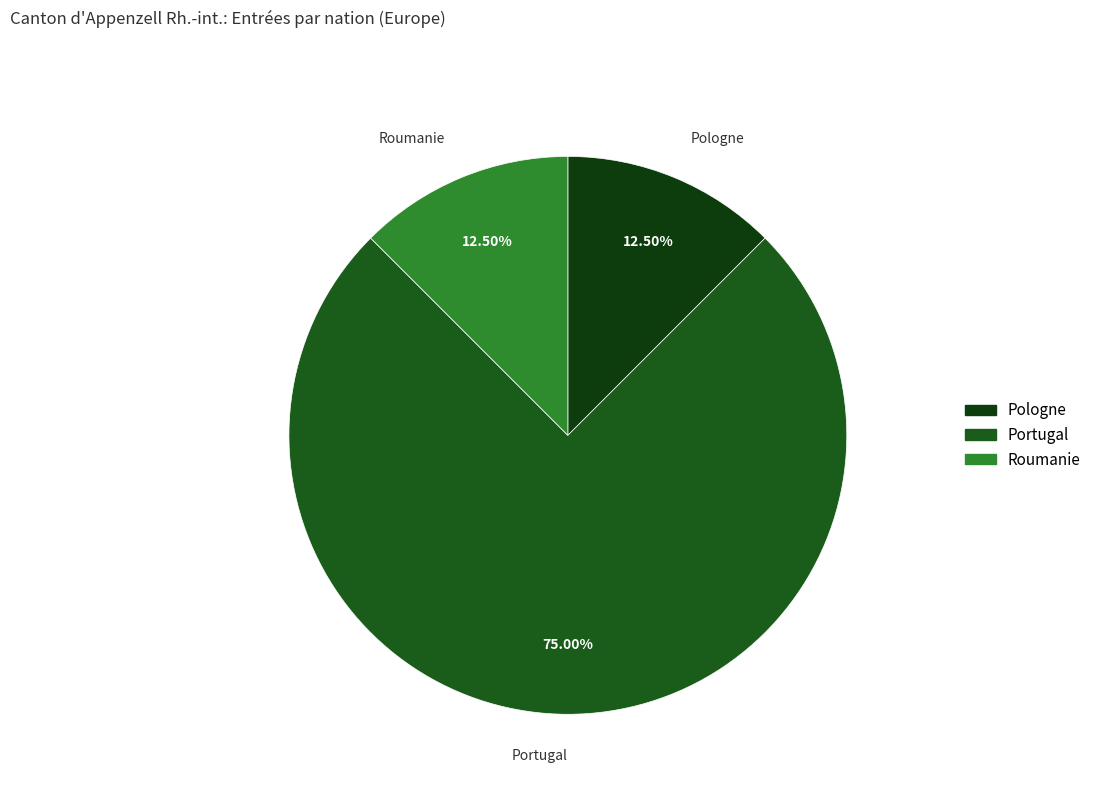

To the nearest percent, what is the difference between the largest and smallest slice percentages?

62%